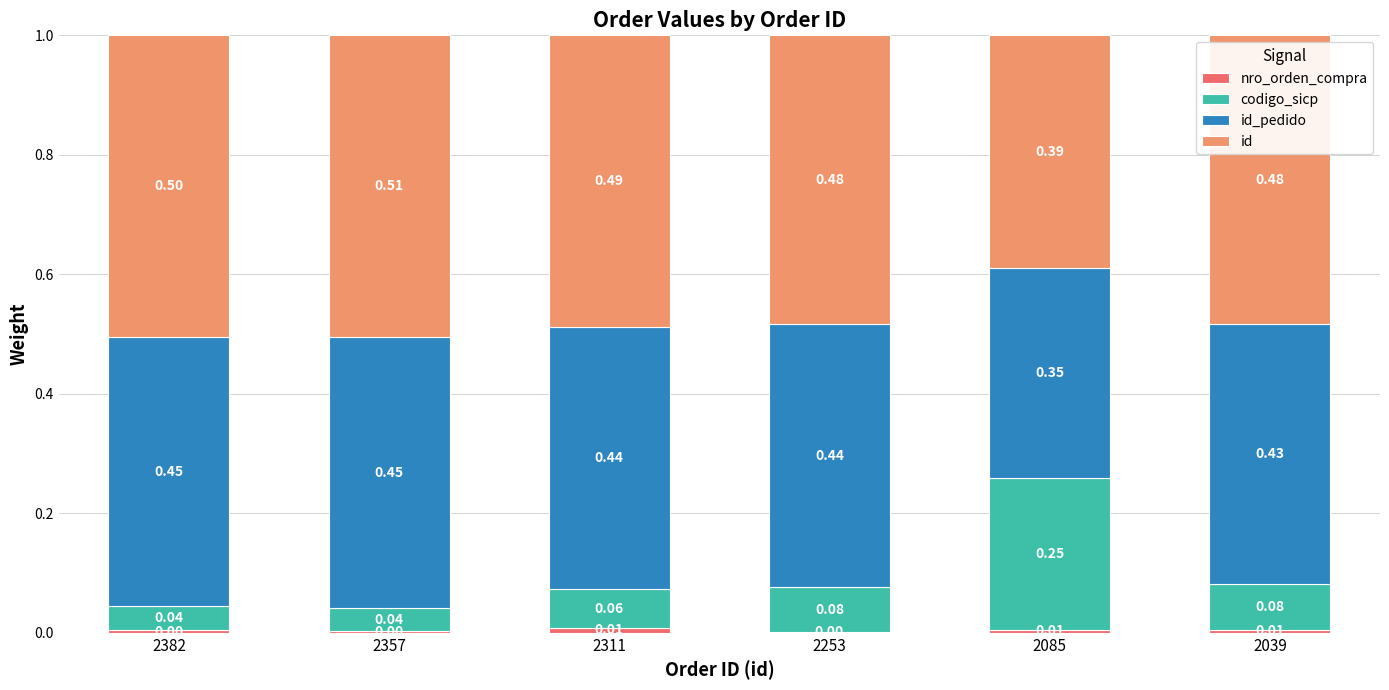

What is the total value across all series at 2253?

1.0